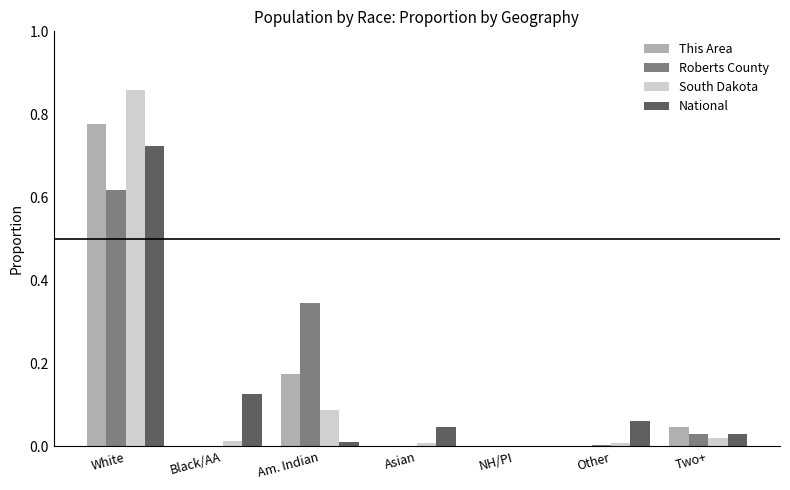

Is it true that South Dakota equals 0.0 at Other?

True